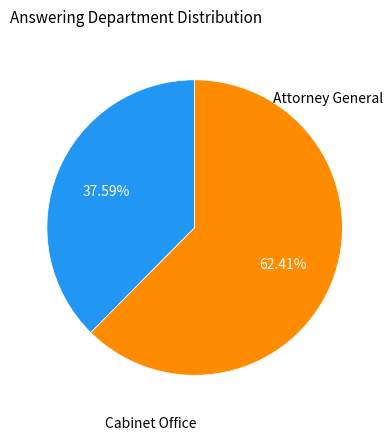

Is there a majority slice in this chart?

Yes